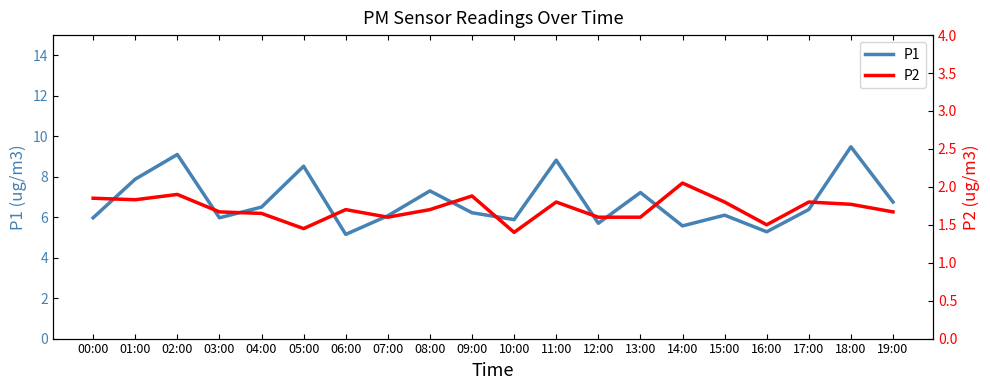

Which label corresponds to the smallest value in the chart?

10:00